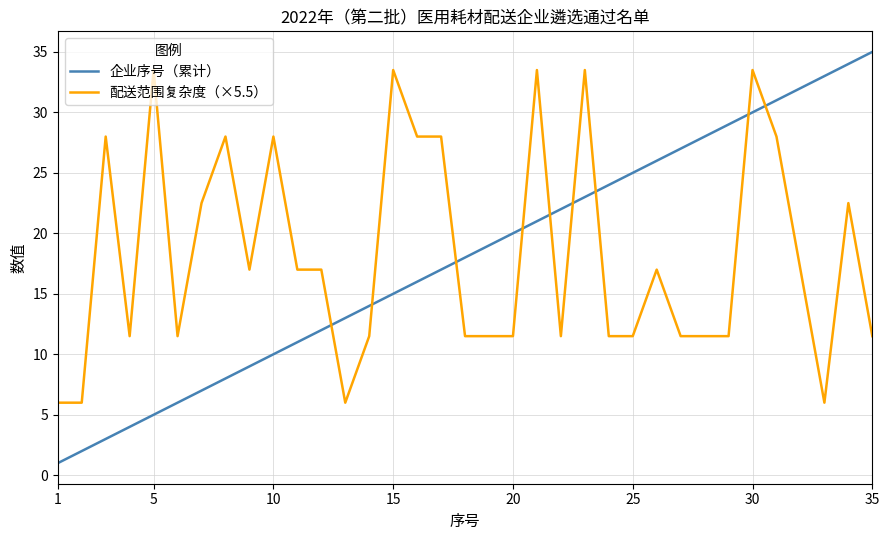

Rank the series by their maximum value, from lowest to highest.

配送范围复杂度（×5.5）, 企业序号（累计）